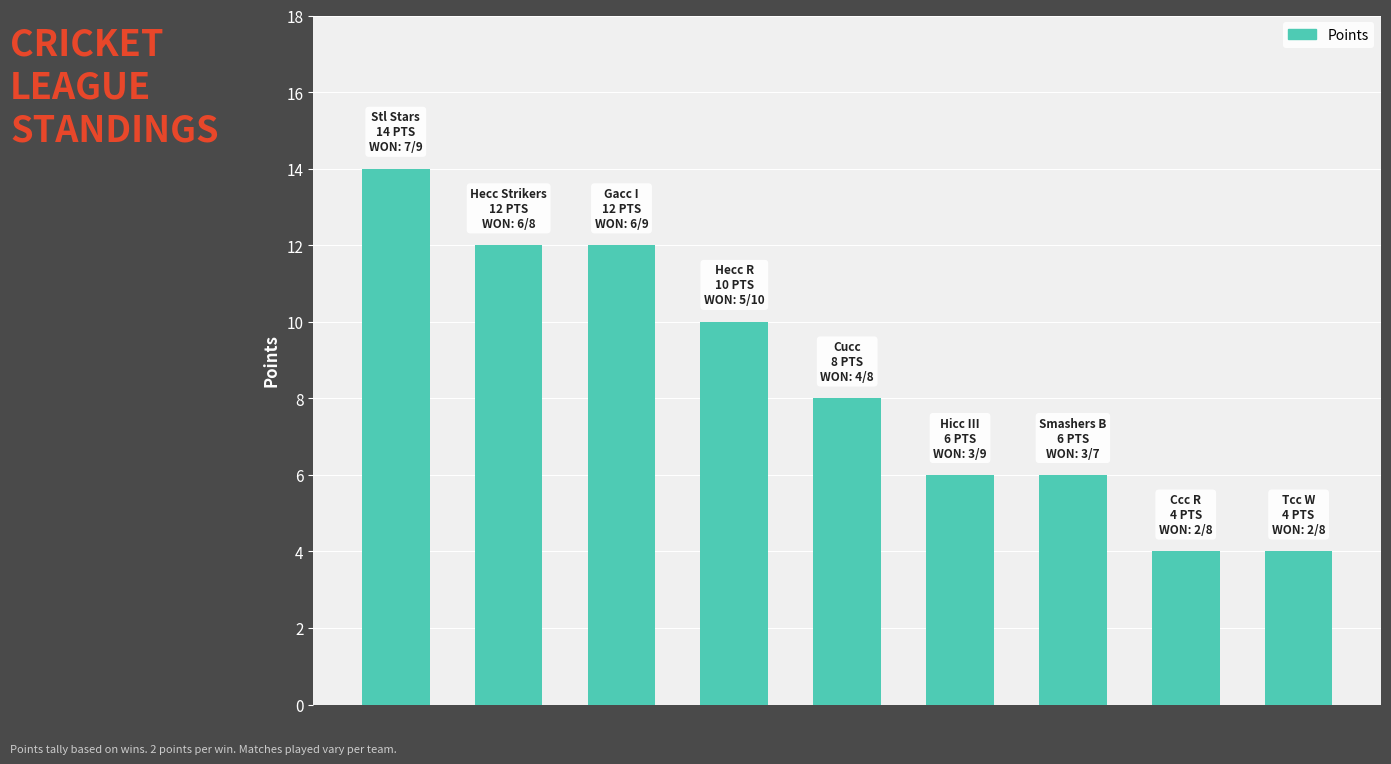

What is the smallest value displayed?

4